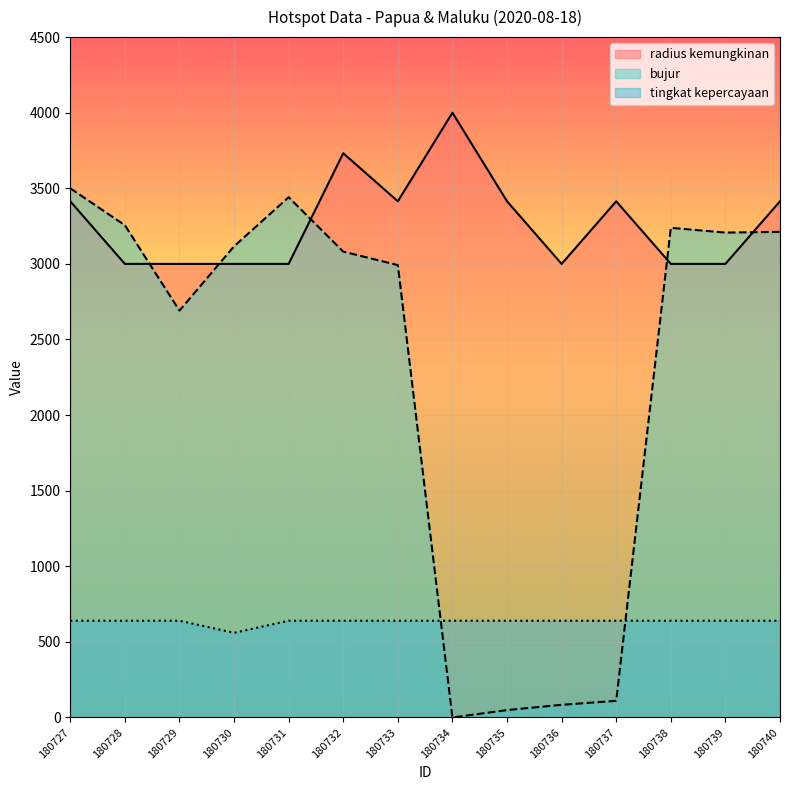

True or false: radius kemungkinan and tingkat kepercayaan intersect in this chart.

False